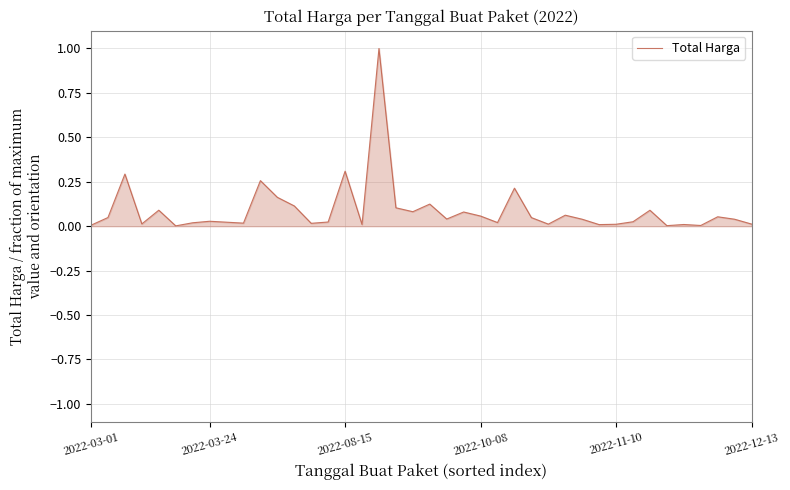

What is the maximum value shown in the chart?

1.0